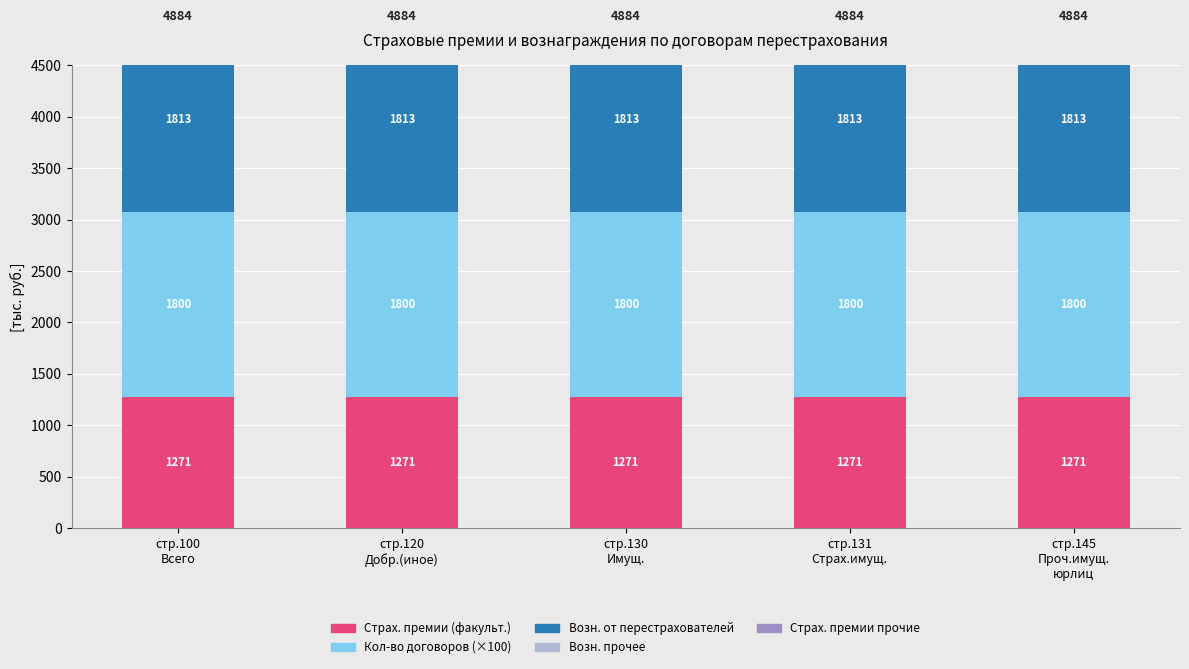

Are the bars grouped side by side (vs. stacked)?

Yes